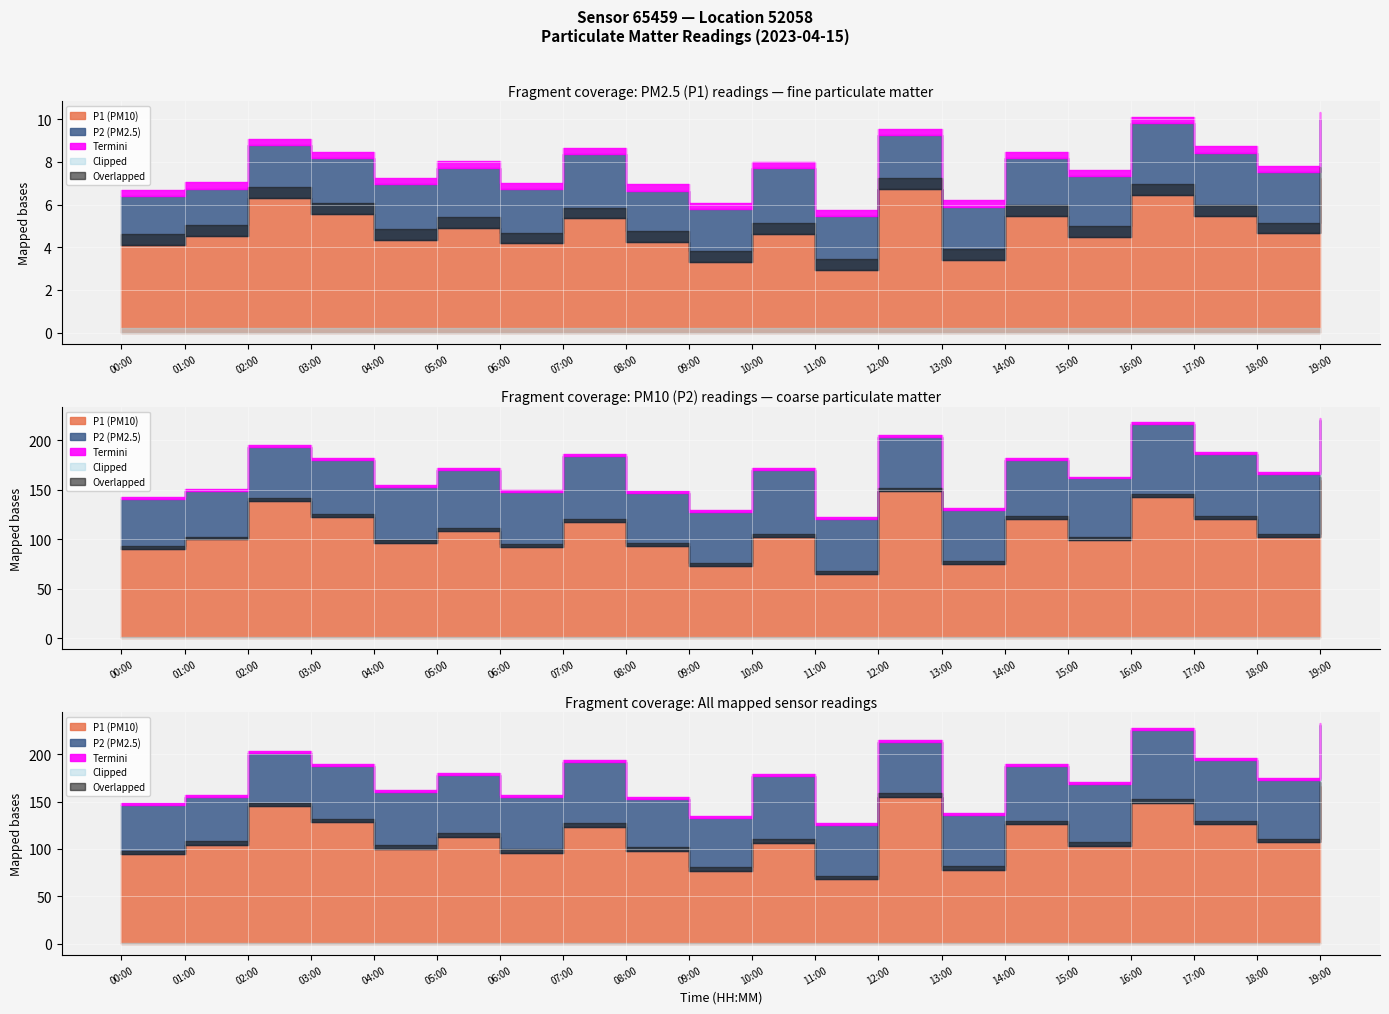

True or false: P1 and P2 cross at least once.

False